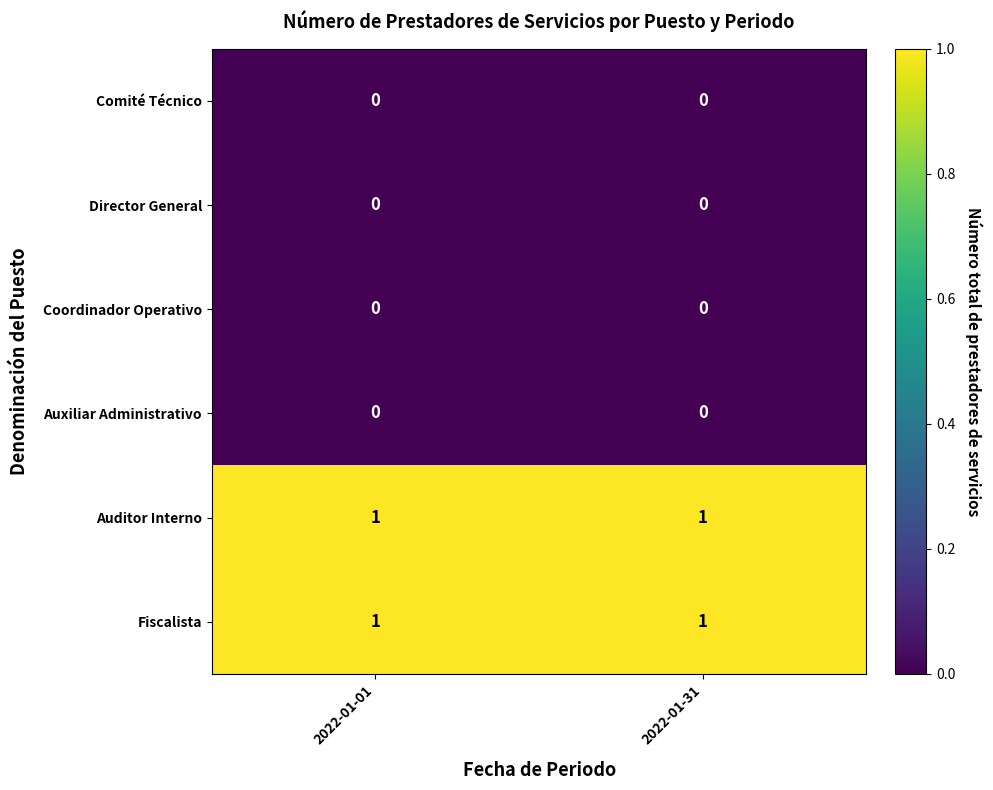

True or false: Comité Técnico has a value of 0 at 2022-01-31.

True